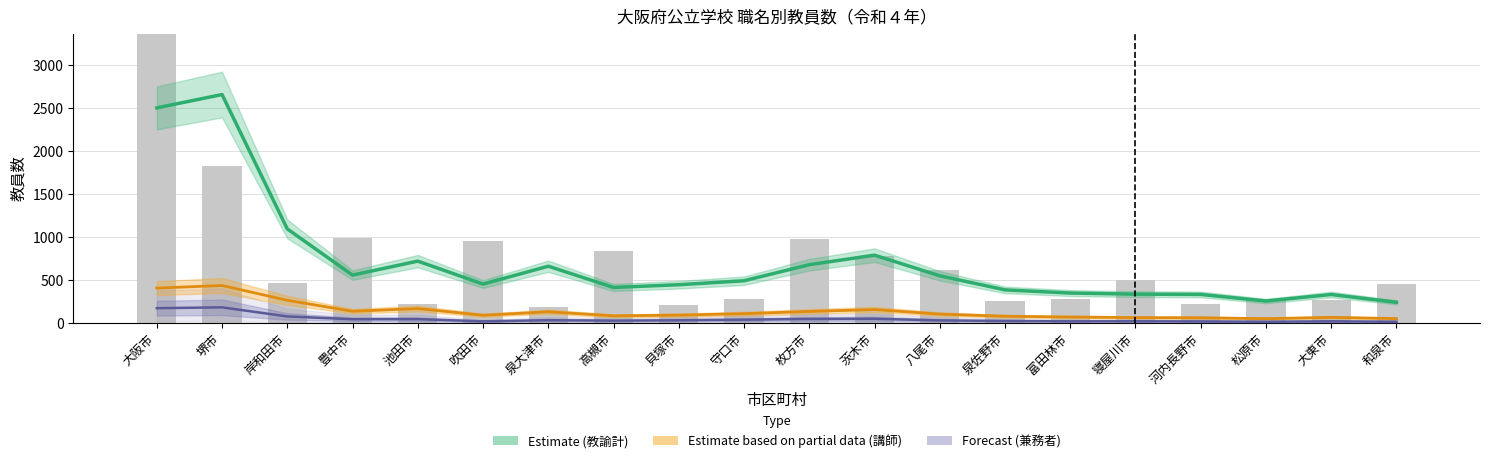

The value of 校長(計) at 八尾市 is 41. True or false?

False